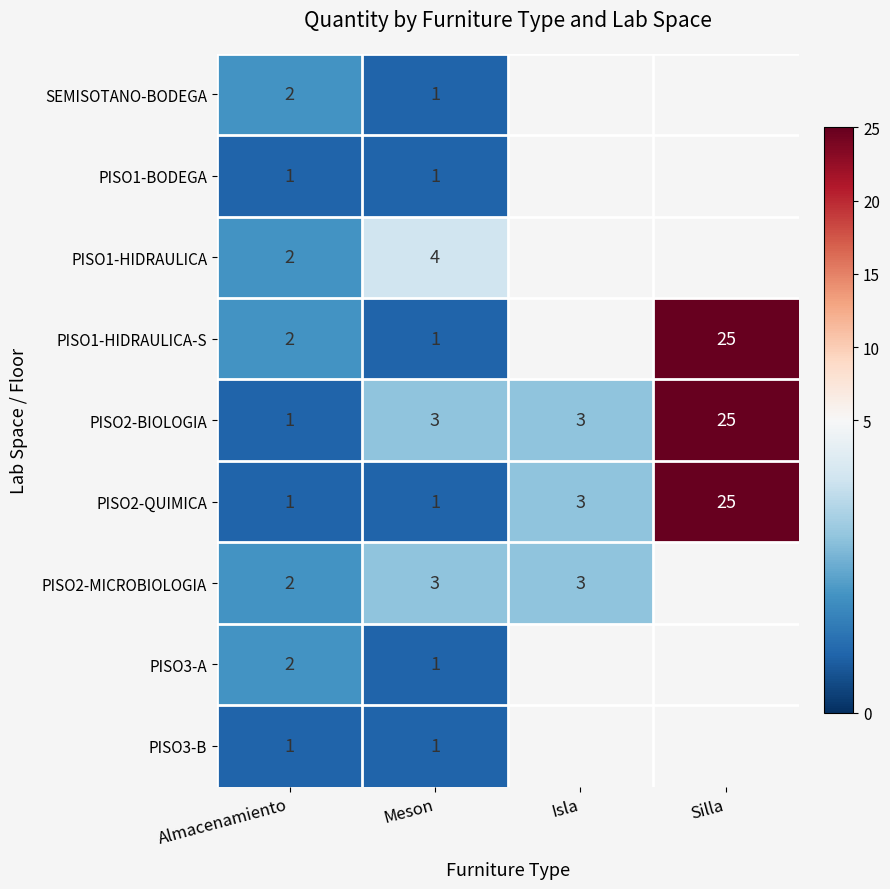

What is the greatest value displayed?

25.0